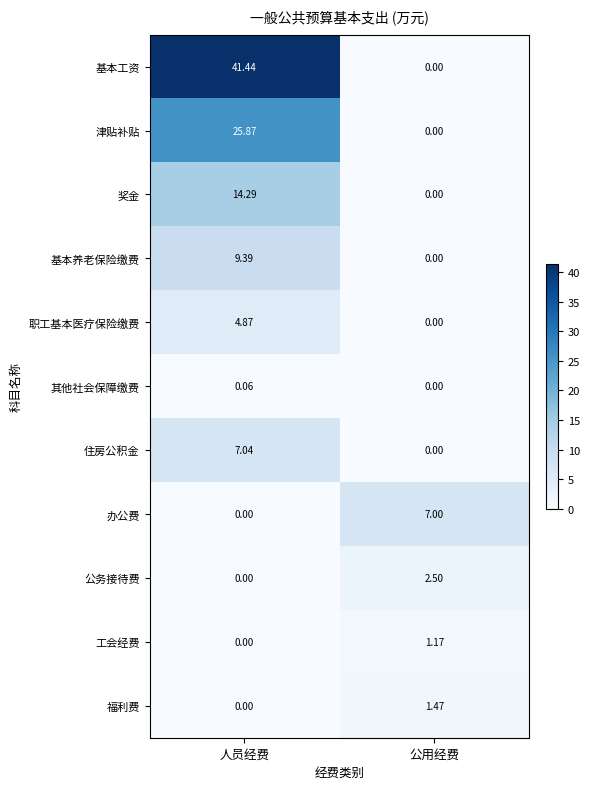

At which label is 基本工资 closest to 20?

公用经费